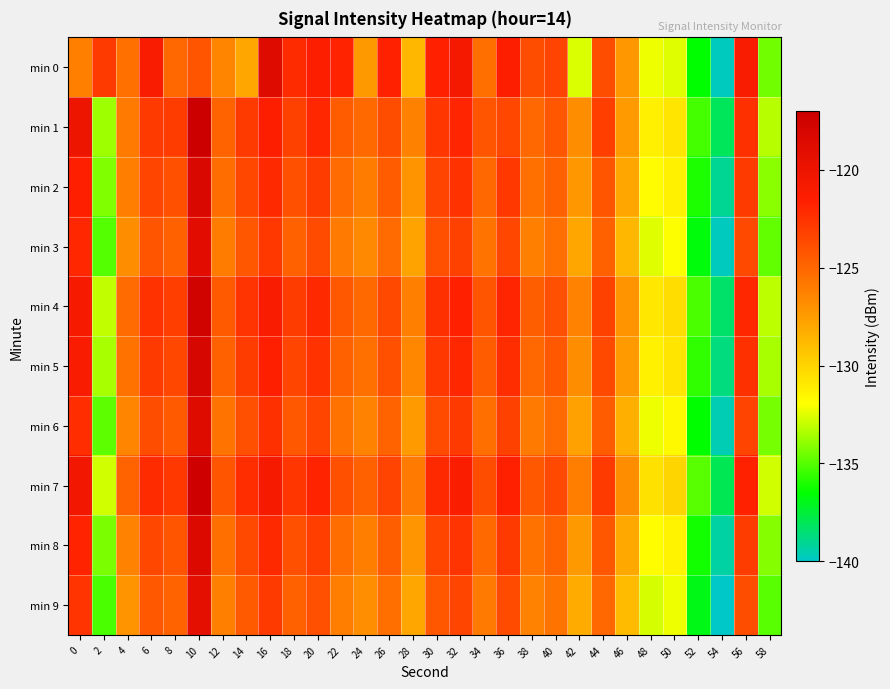

Which has a higher value, 28 or 44?

44